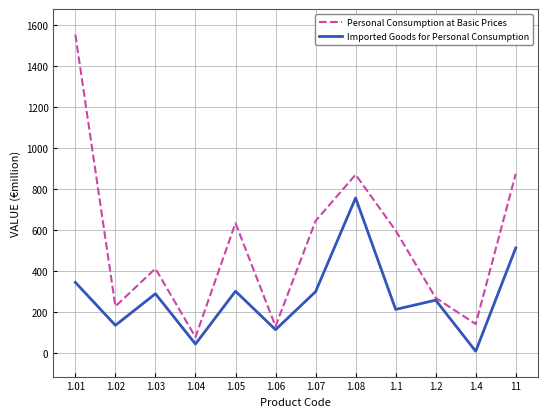

At which category is the sum across all series the highest?

1.01